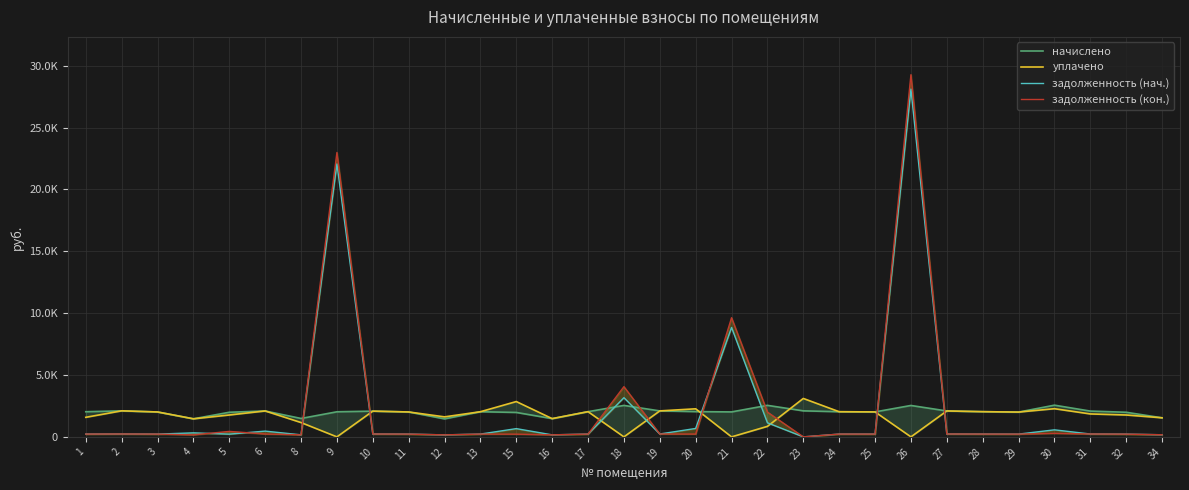

List the labels in order of уплачено value, largest first.

23, 15, 30, 20, 2, 19, 6, 27, 10, 17, 28, 13, 24, 25, 3, 11, 29, 31, 5, 32, 12, 1, 34, 16, 4, 8, 22, 9, 18, 21, 26